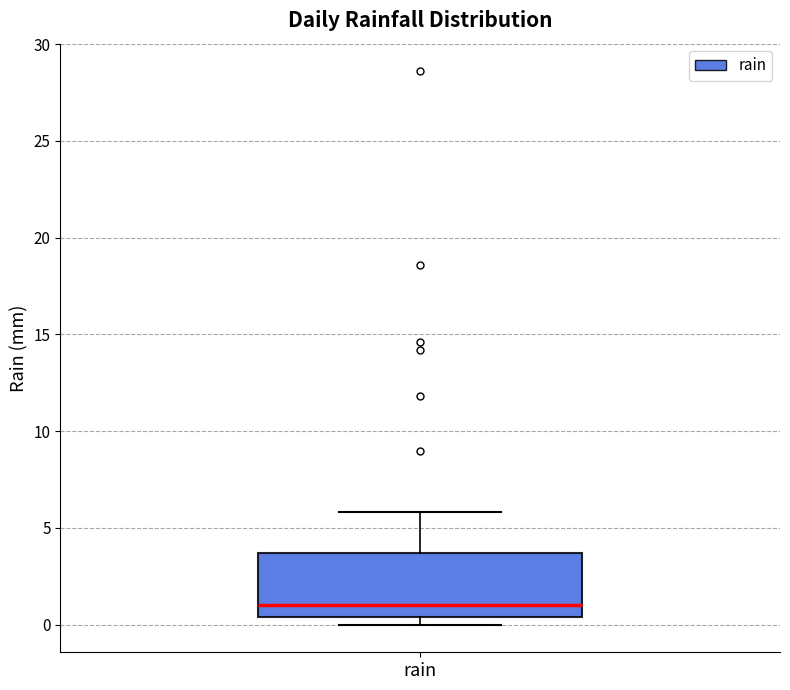

Transcribe this box plot: give where the median line is, the range the box spans, and where the two whiskers end, as read against the y-axis. The values are not printed on the chart, so give them approximately, as read against the axis.

median 1.0, box 0.5 to 3.5, whiskers 0.0 to 6.0